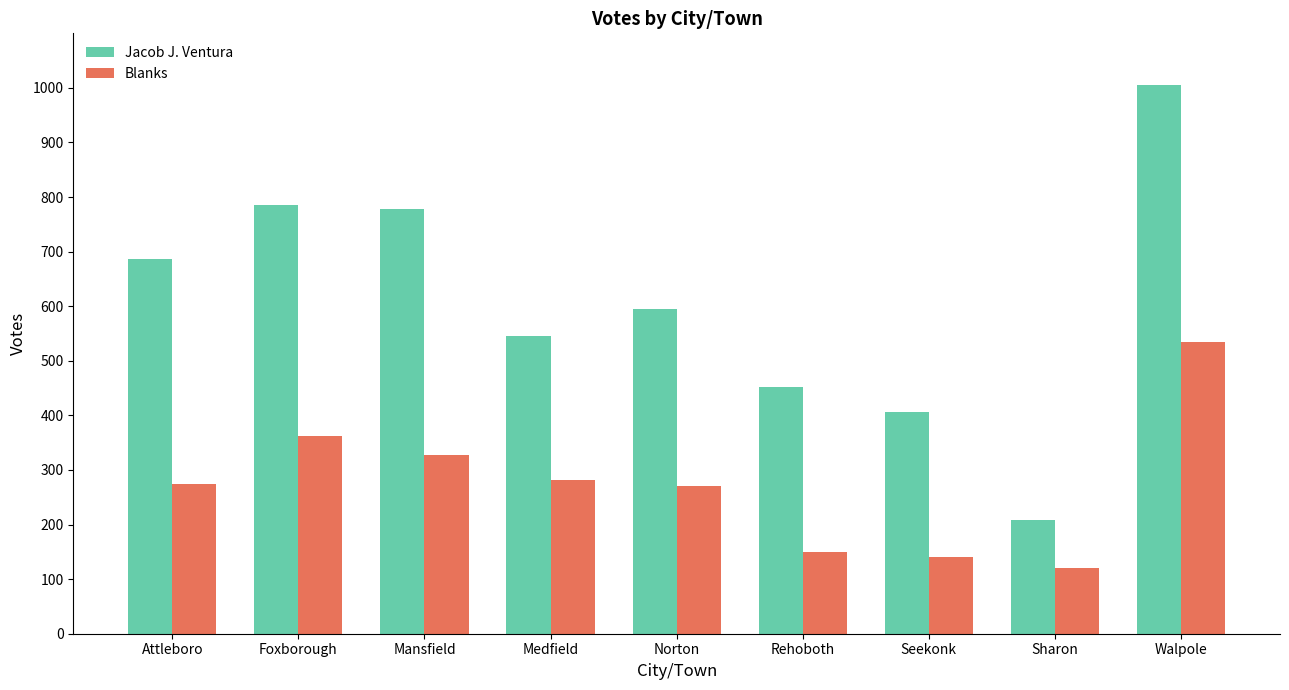

True or false: Blanks has a value of 282 at Medfield.

True